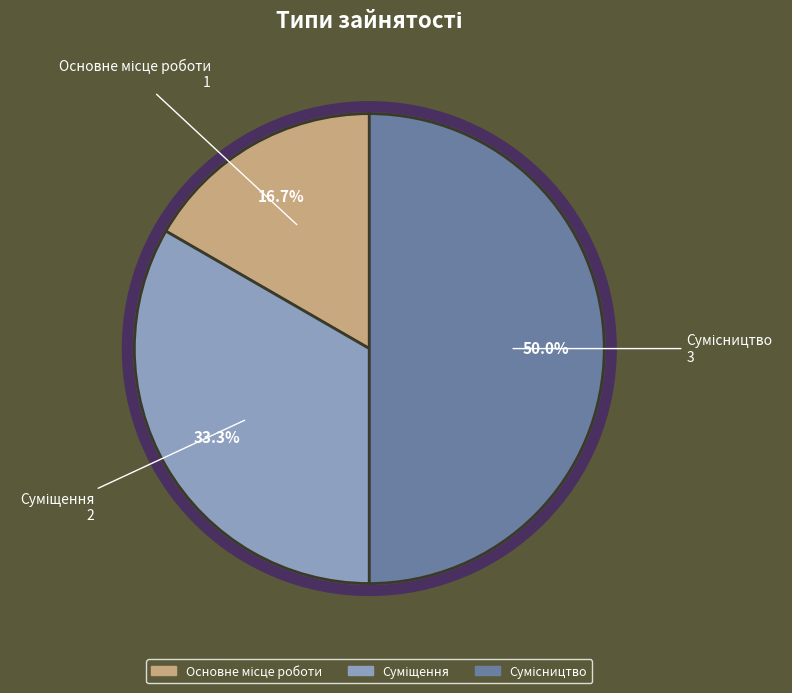

How many slices are in this pie chart?

3